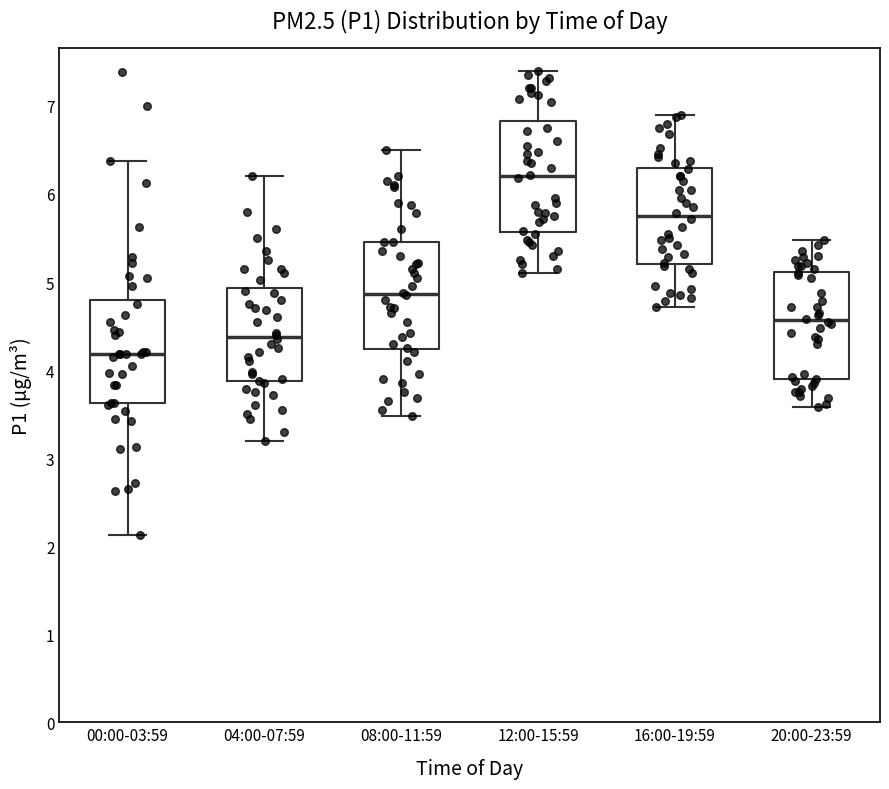

Reading left to right, transcribe this box plot: for each box, give where its median line is, the range the box spans, and where its two whiskers end, as read against the y-axis. The values are not printed on the chart, so give them approximately, as read against the axis.

00:00-03:59: median 4.2, box 3.6 to 4.8, whiskers 2.1 to 6.4
04:00-07:59: median 4.4, box 3.9 to 4.9, whiskers 3.2 to 6.2
08:00-11:59: median 4.9, box 4.2 to 5.5, whiskers 3.5 to 6.5
12:00-15:59: median 6.2, box 5.6 to 6.8, whiskers 5.1 to 7.4
16:00-19:59: median 5.8, box 5.2 to 6.3, whiskers 4.7 to 6.9
20:00-23:59: median 4.6, box 3.9 to 5.1, whiskers 3.6 to 5.5